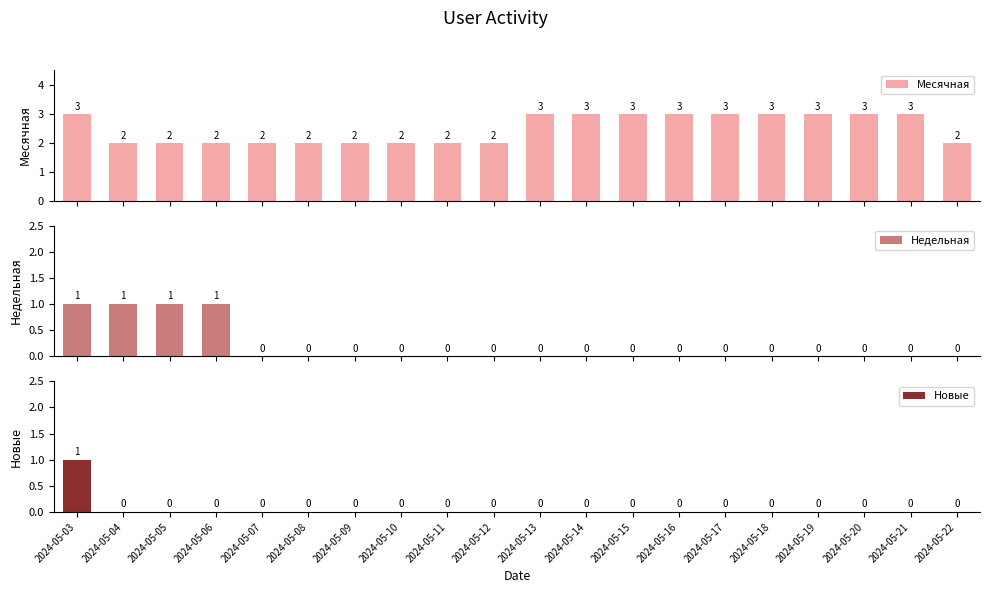

What is the value of the Месячная bar at the 11th from the left?

3